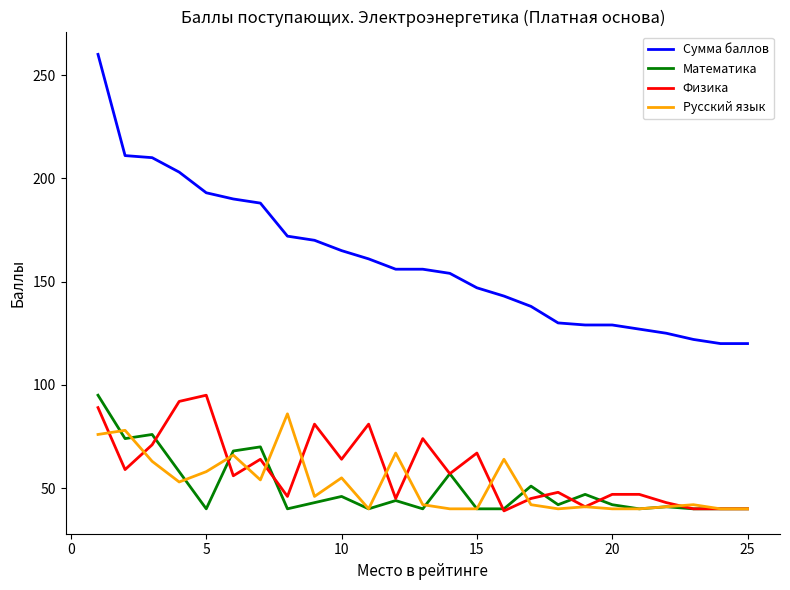

Which series has the largest total across all categories?

Сумма баллов